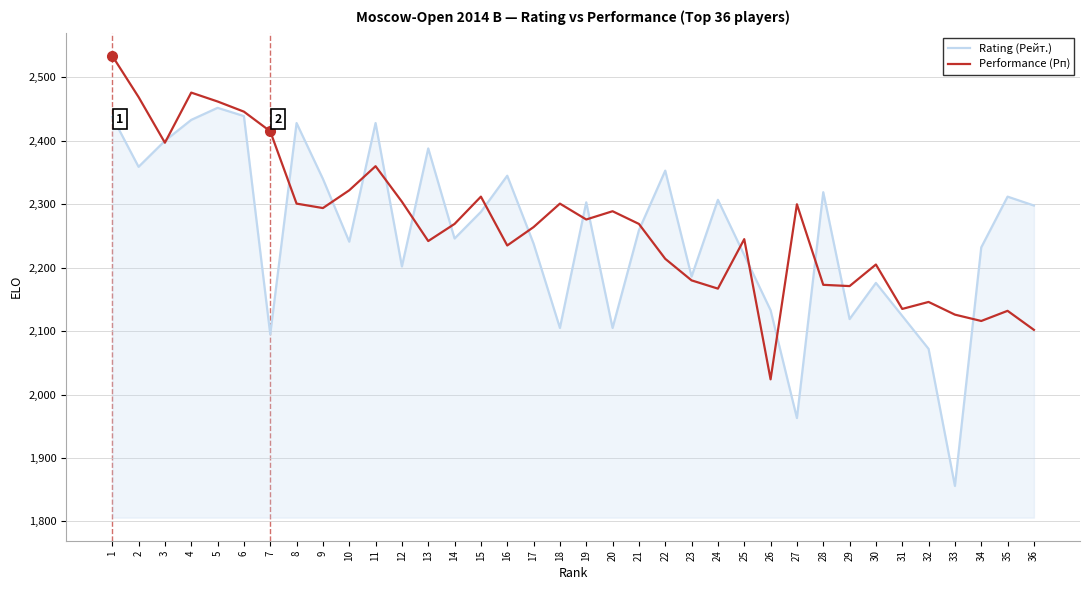

What is the difference between the highest and lowest values at 16?

110